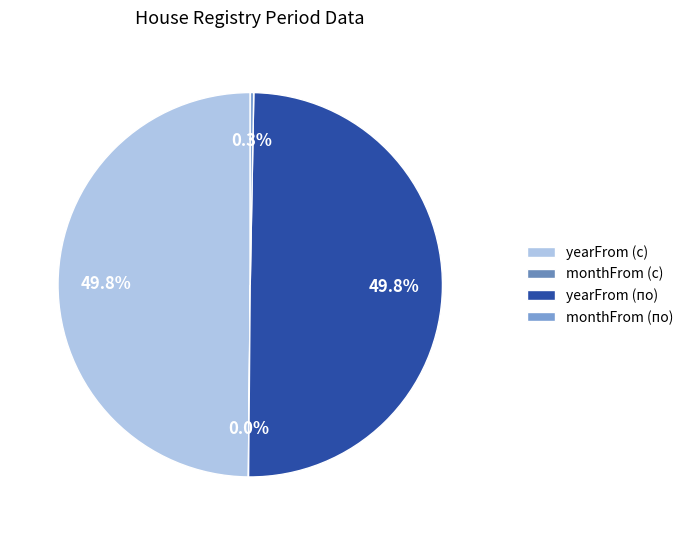

Approximately how many times larger is the value at yearFrom (по) compared to monthFrom (по)?

168.1